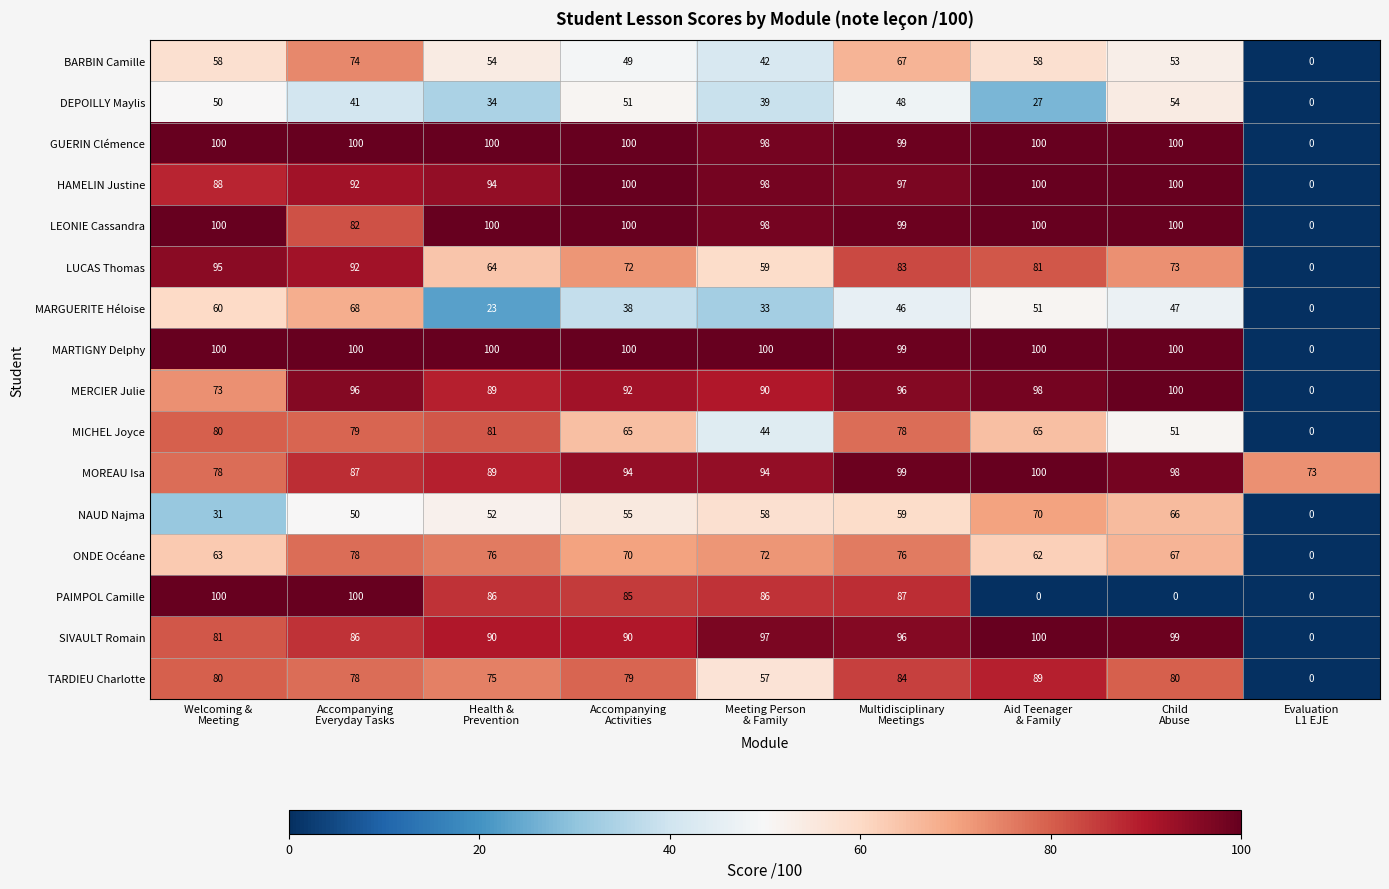

What is the maximum value for GUERIN Clémence?

100